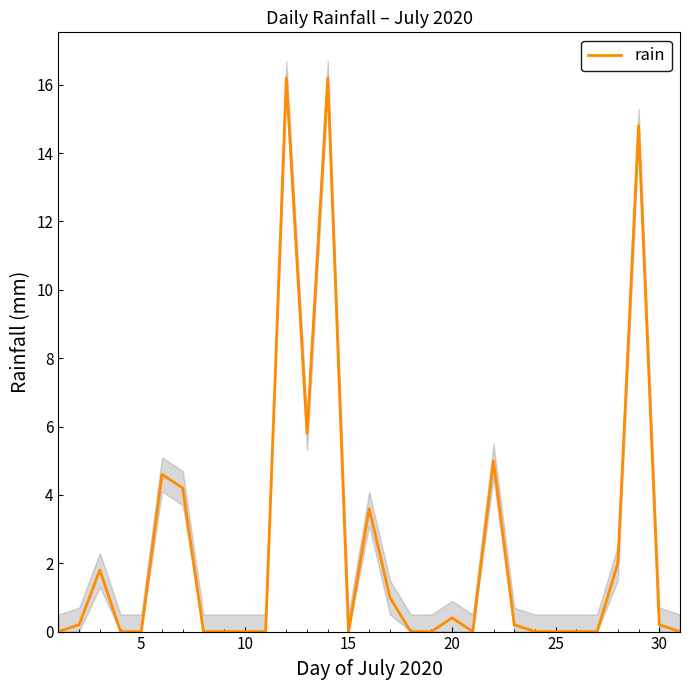

What is the average value?

2.5